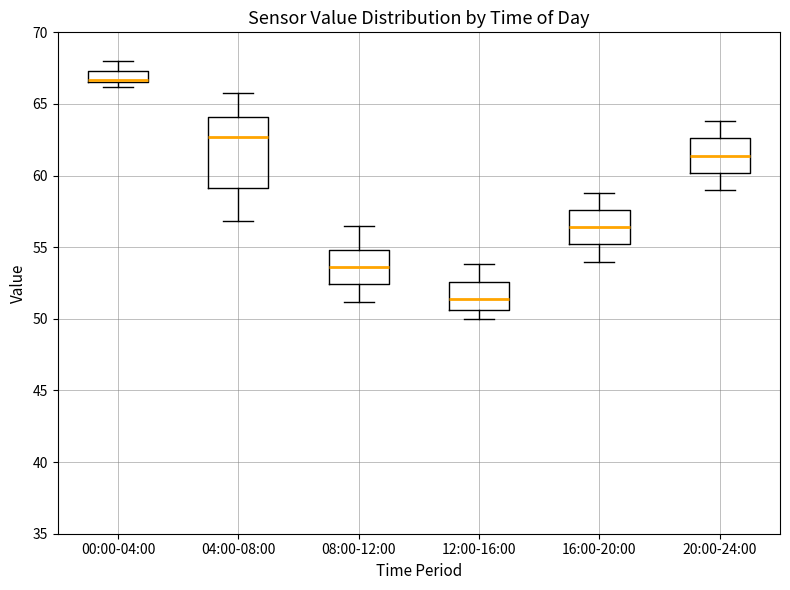

Reading left to right, transcribe this box plot: for each box, give where its median line is, the range the box spans, and where its two whiskers end, as read against the y-axis. The values are not printed on the chart, so give them approximately, as read against the axis.

00:00-04:00: median 66.5 (just above the box's lower edge), box 66.5 to 67.5, whiskers 66.0 to 68.0
04:00-08:00: median 62.5, box 59.0 to 64.0, whiskers 57.0 to 66.0
08:00-12:00: median 53.5, box 52.5 to 55.0, whiskers 51.0 to 56.5
12:00-16:00: median 51.5, box 50.5 to 52.5, whiskers 50.0 to 54.0
16:00-20:00: median 56.5, box 55.0 to 57.5, whiskers 54.0 to 59.0
20:00-24:00: median 61.5, box 60.0 to 62.5, whiskers 59.0 to 64.0